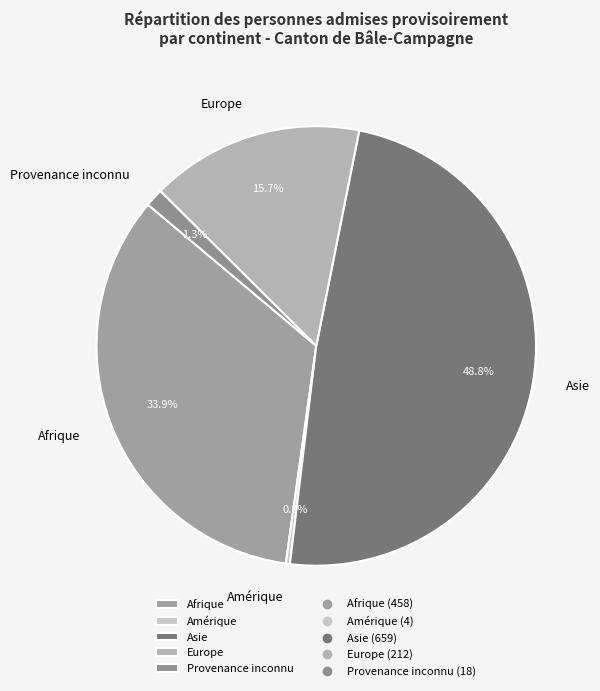

To the nearest percent, what is the average slice percentage?

20%